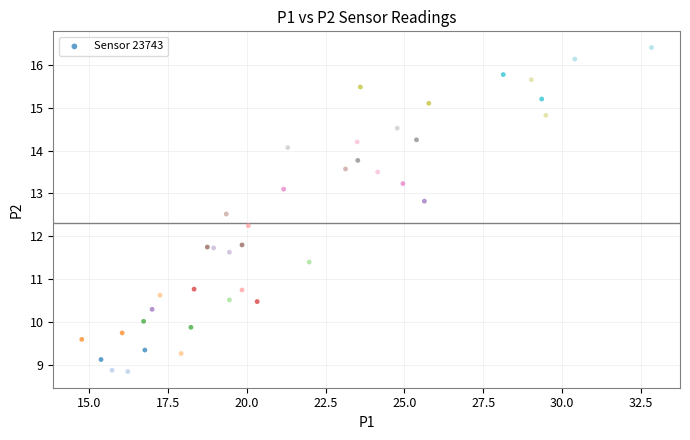

Count the number of points in this scatter plot.

40